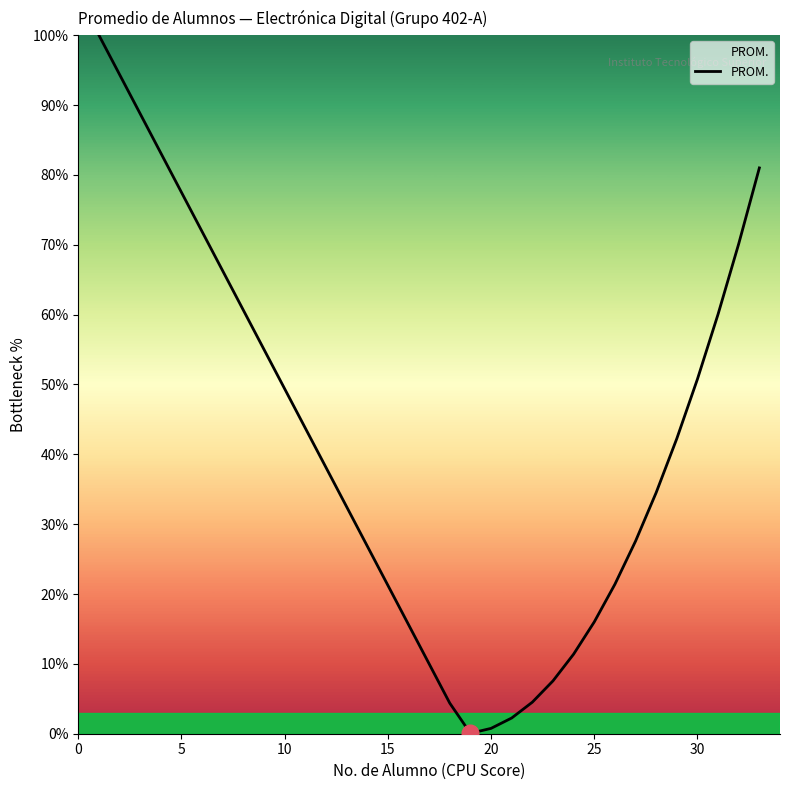

What is the maximum value shown in the chart?

100.0